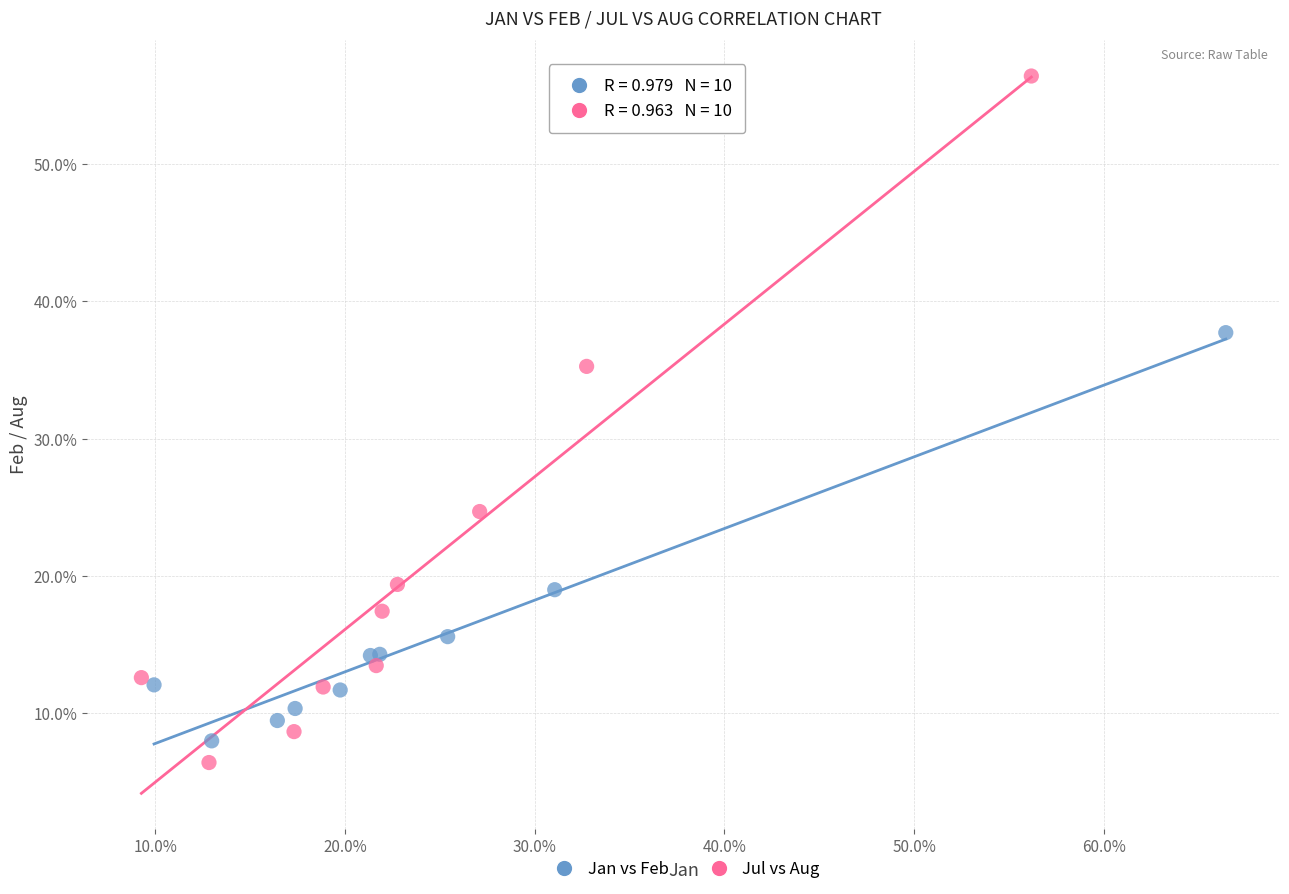

Which series has the largest Y range (max minus min)?

Jul vs Aug